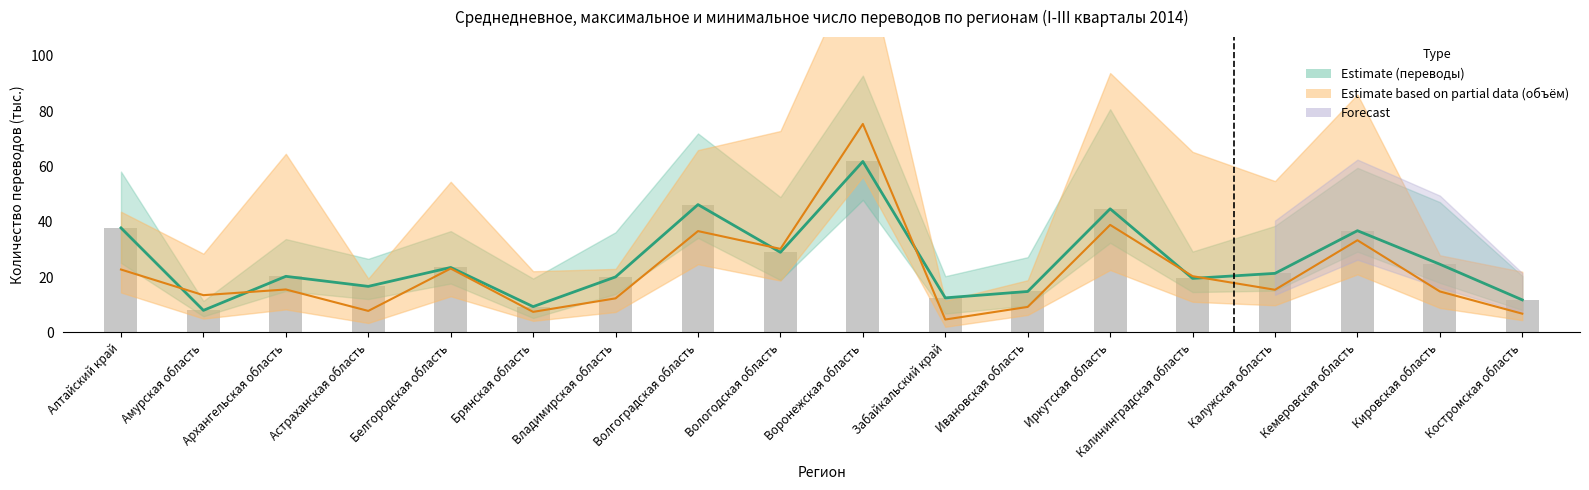

What is the smallest value displayed?

4.6